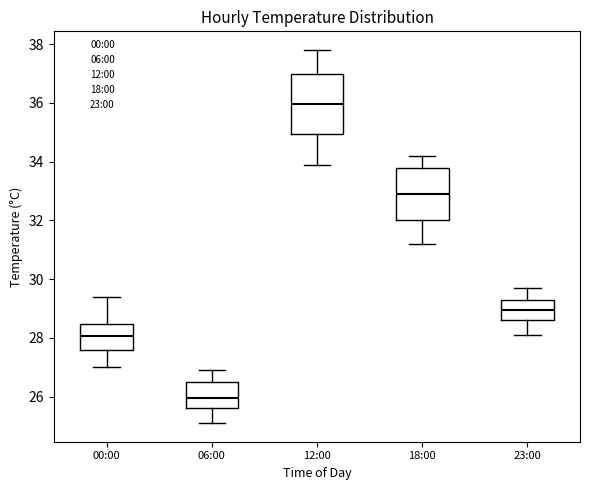

Which box is the tallest, from its lower edge to its upper edge?

12:00